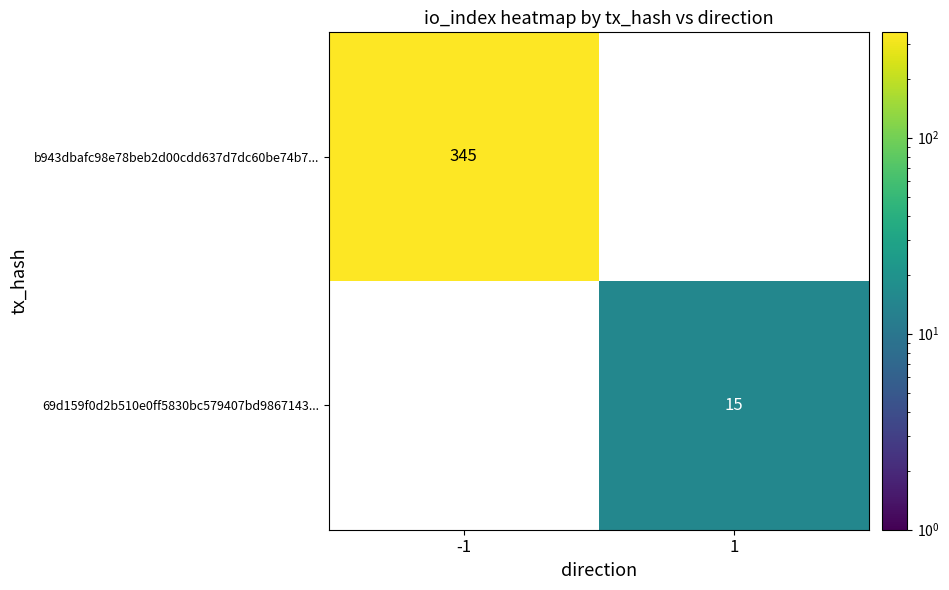

Is it true that b943dbafc98e78beb2d00cdd637d7dc60be74b7... equals 150 at -1?

False